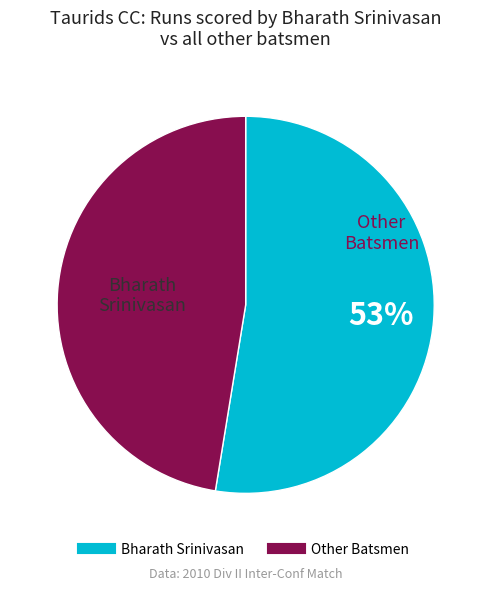

Does any single category account for the majority?

Yes